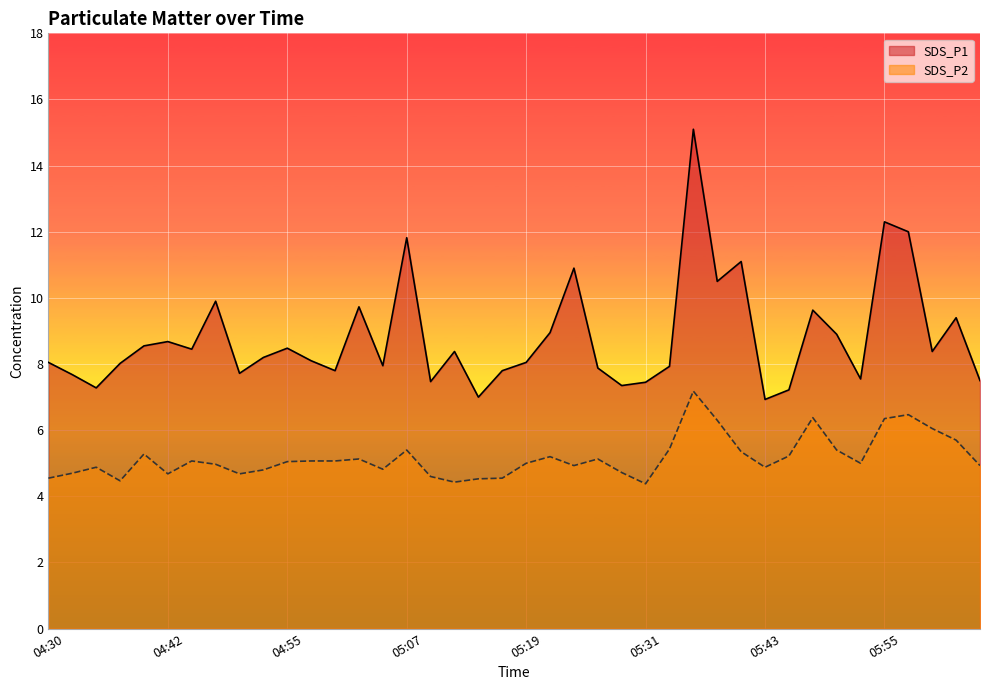

Where does the SDS_P2 series first go above 5?

04:40